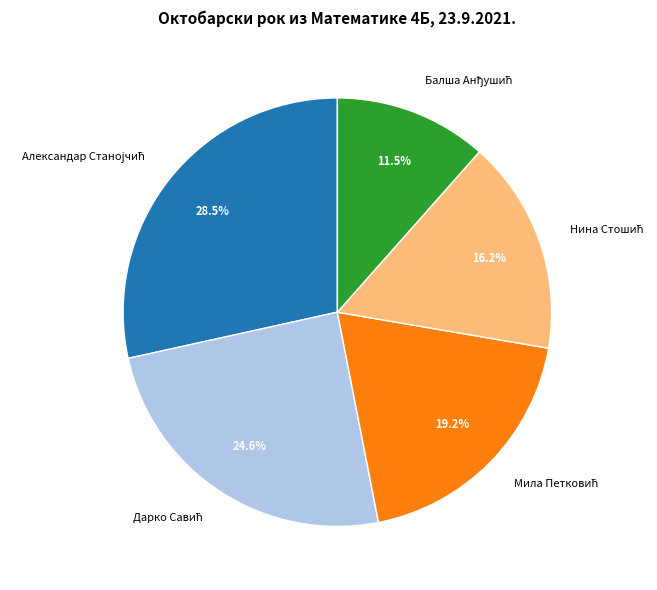

Does any single category account for the majority?

No